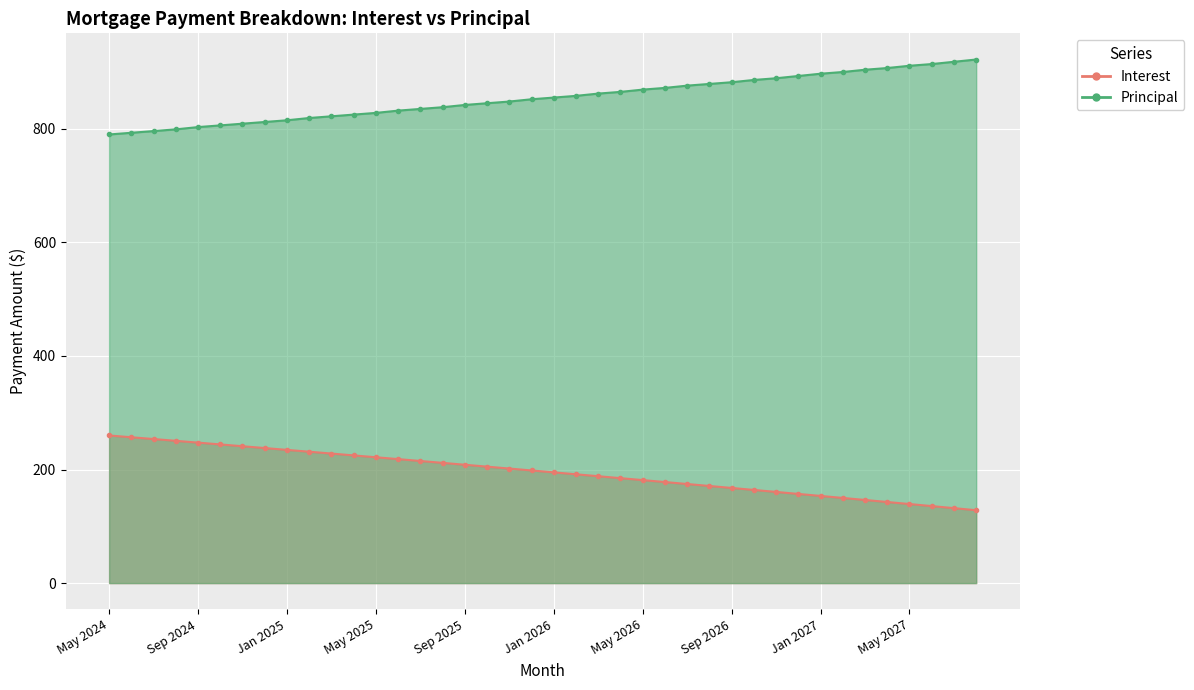

What is the approximate value of Interest at Jun 2026?

177.9